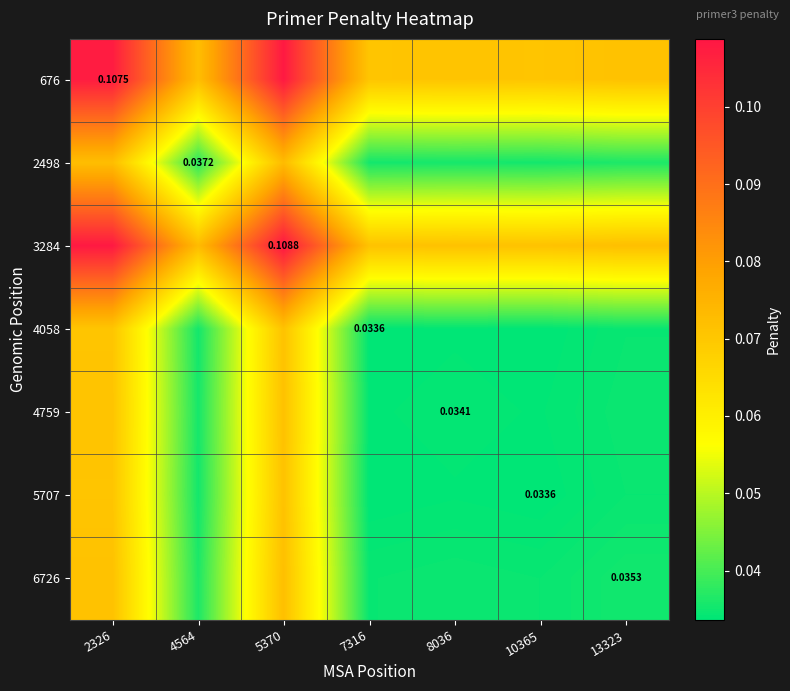

At which category is the sum across all series the highest?

5370